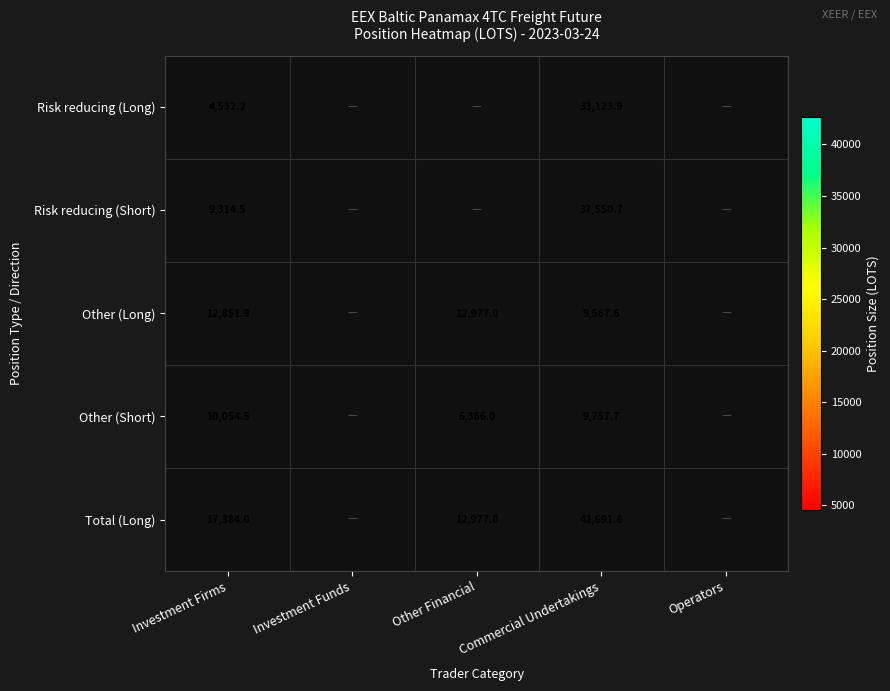

Between Commercial Undertakings and Investment Firms, which is larger?

Commercial Undertakings